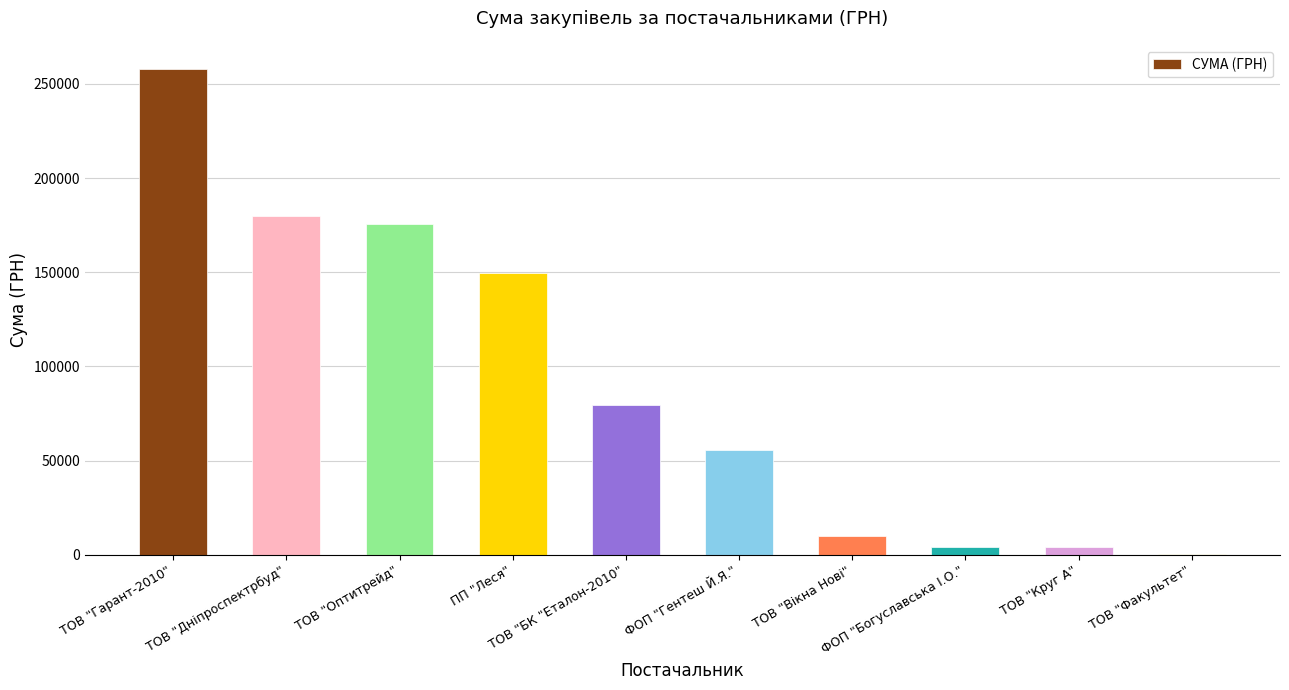

At which label does the data first exceed 79778?

ТОВ "Гарант-2010"